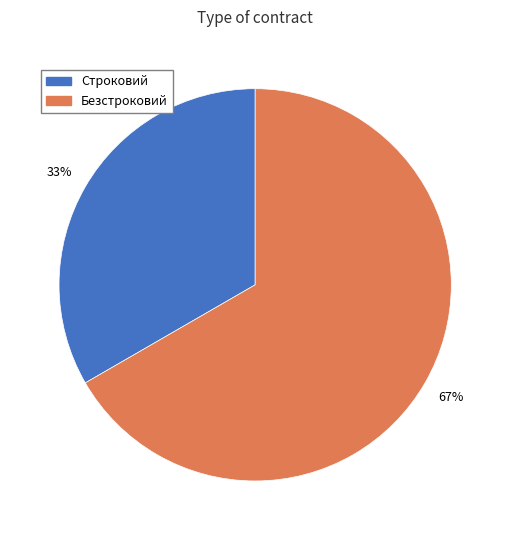

What is the majority slice?

Безстроковий